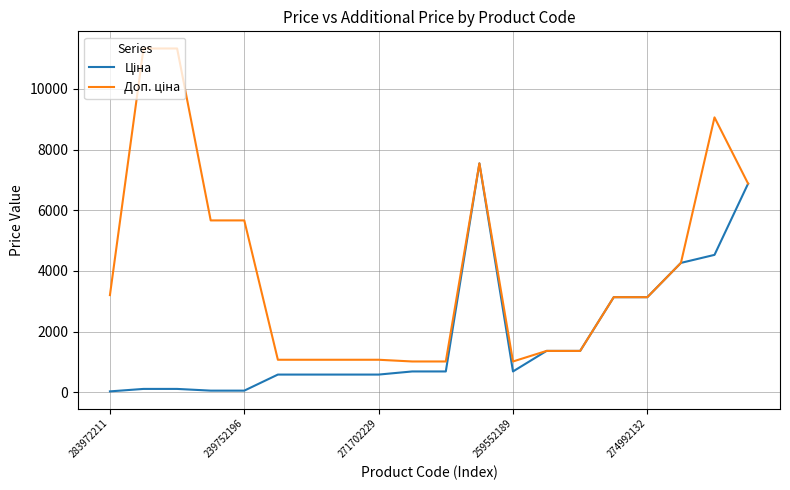

Which series has the largest total across all categories?

Доп. ціна